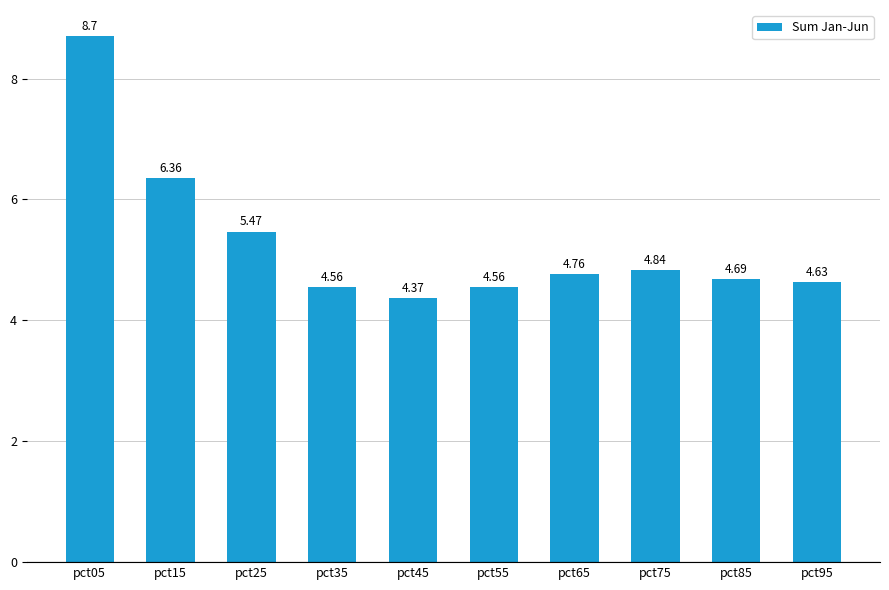

Which has a higher value, pct15 or pct95?

pct15